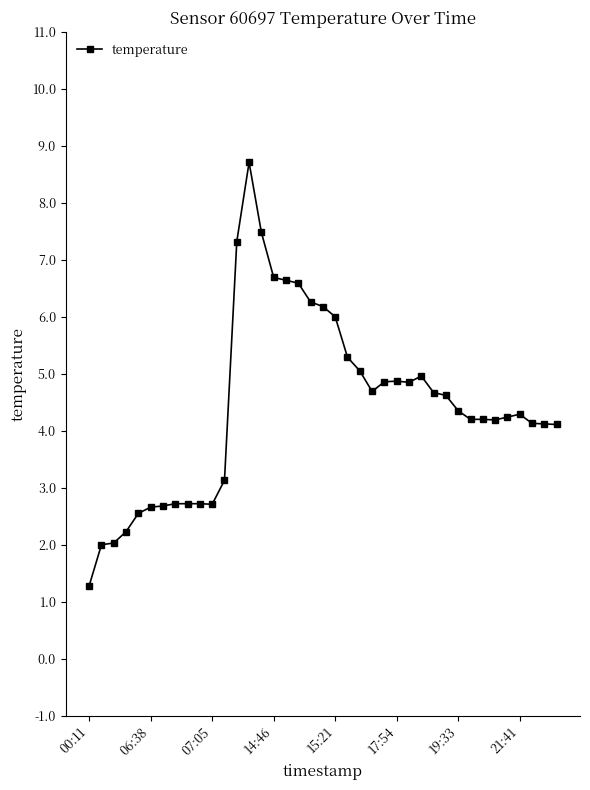

What is the smallest value displayed?

1.3